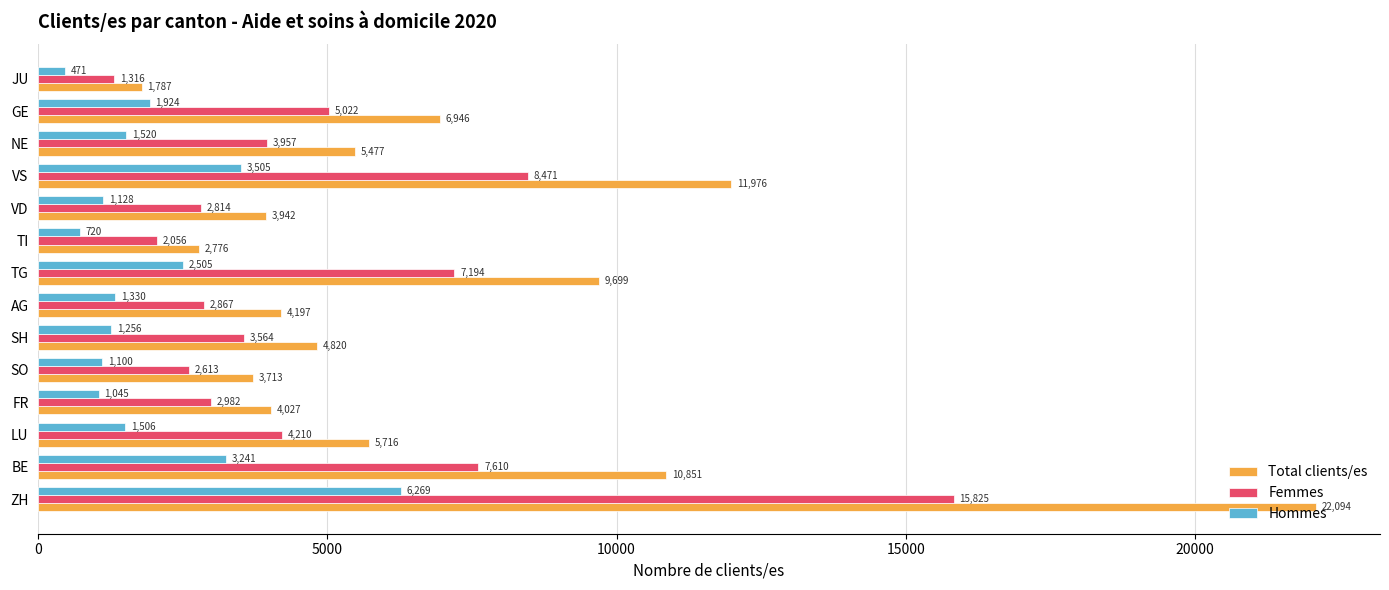

At which category is the sum across all series the highest?

ZH